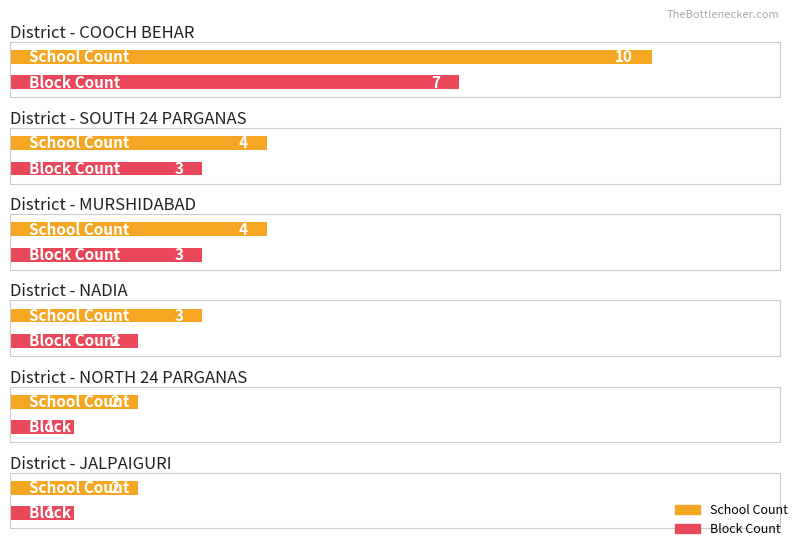

What position from the right is JALPAIGURI?

2